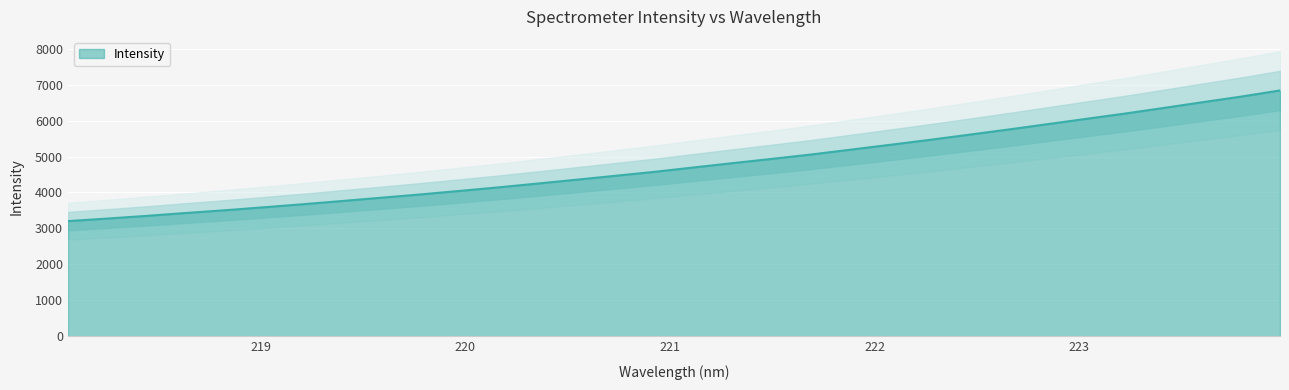

What is the minimum value for Intensity?

3203.8